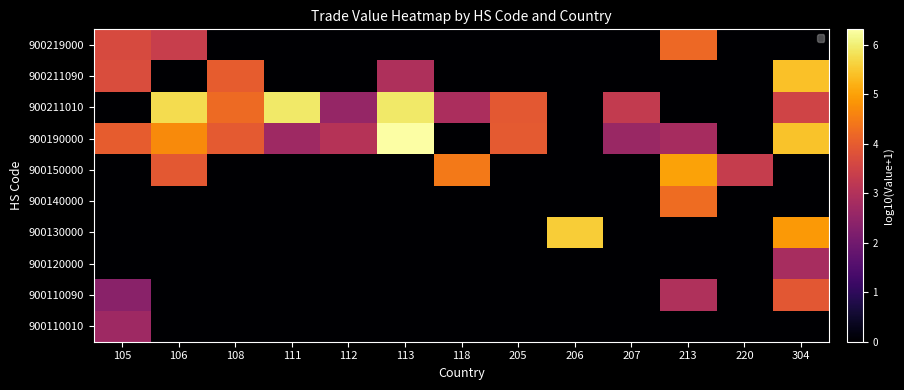

Rank the series at 108 from highest to lowest value.

900211010, 900211090, 900190000, 900110010, 900110090, 900120000, 900130000, 900140000, 900150000, 900219000